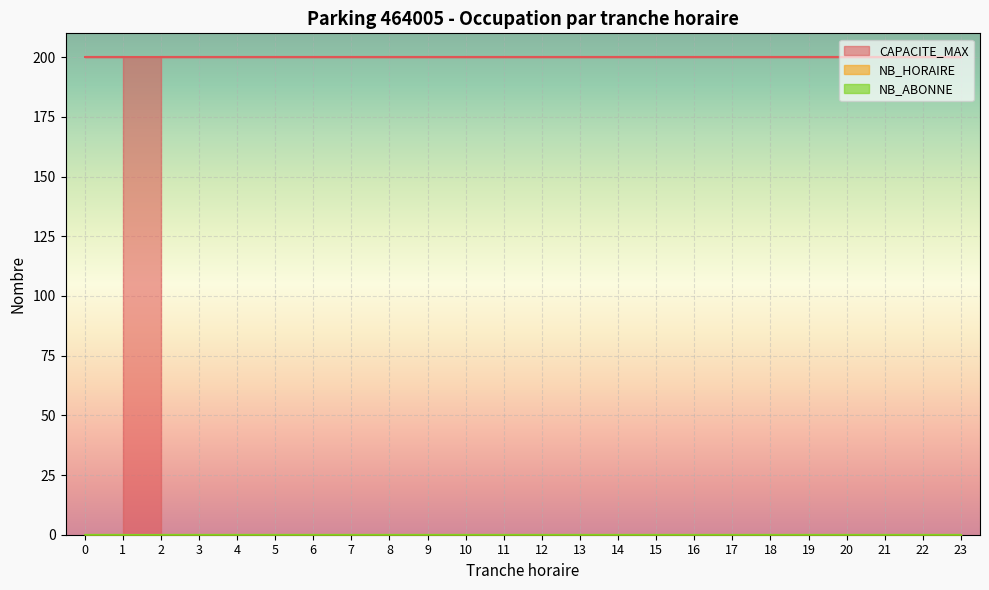

Reading left to right, what are all the values shown in this chart?

TRANCHE_HORAIRE: 2=2	3=3	4=4	5=5	6=6	7=7	8=8	9=9	10=10	11=11	12=12	13=13	14=14	15=15	16=16	17=17	18=18	19=19	20=20	21=21	22=22	23=23	0=0	1=1
NB_HORAIRE: 2=0	3=0	4=0	5=0	6=0	7=0	8=0	9=0	10=0	11=0	12=0	13=0	14=0	15=0	16=0	17=0	18=0	19=0	20=0	21=0	22=0	23=0	0=0	1=0
NB_ABONNE: 2=0	3=0	4=0	5=0	6=0	7=0	8=0	9=0	10=0	11=0	12=0	13=0	14=0	15=0	16=0	17=0	18=0	19=0	20=0	21=0	22=0	23=0	0=0	1=0
CAPACITE_MAX: 2=200	3=200	4=200	5=200	6=200	7=200	8=200	9=200	10=200	11=200	12=200	13=200	14=200	15=200	16=200	17=200	18=200	19=200	20=200	21=200	22=200	23=200	0=200	1=200